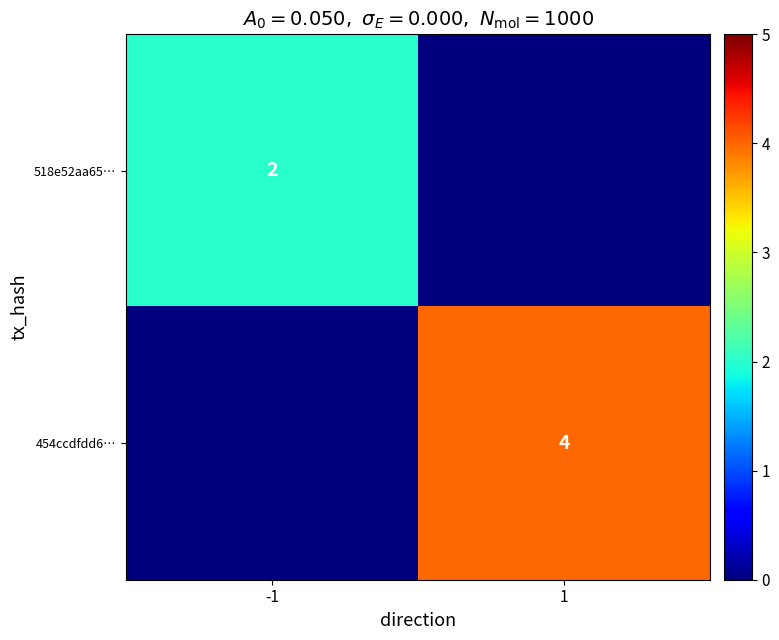

True or false: 518e52aa65… has a value of 2 at -1.

True